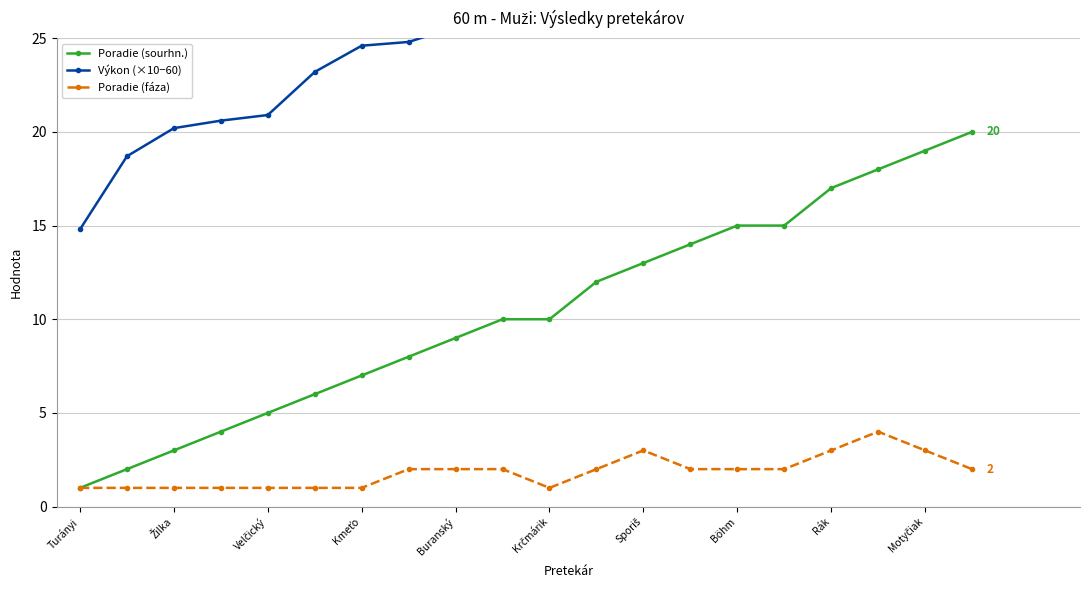

What is the difference between the second highest and second lowest values in the Poradie (sourhn.) series?

17